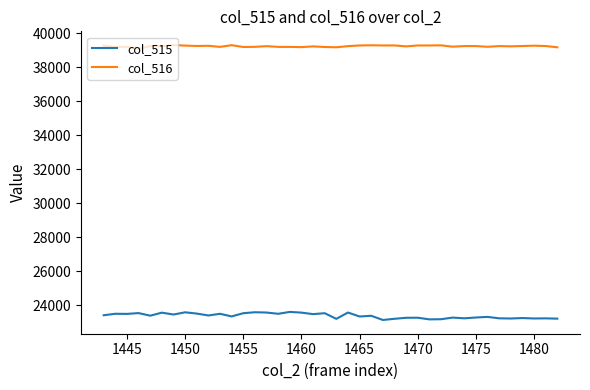

True or false: col_516 has more than 2 interior local peaks.

True